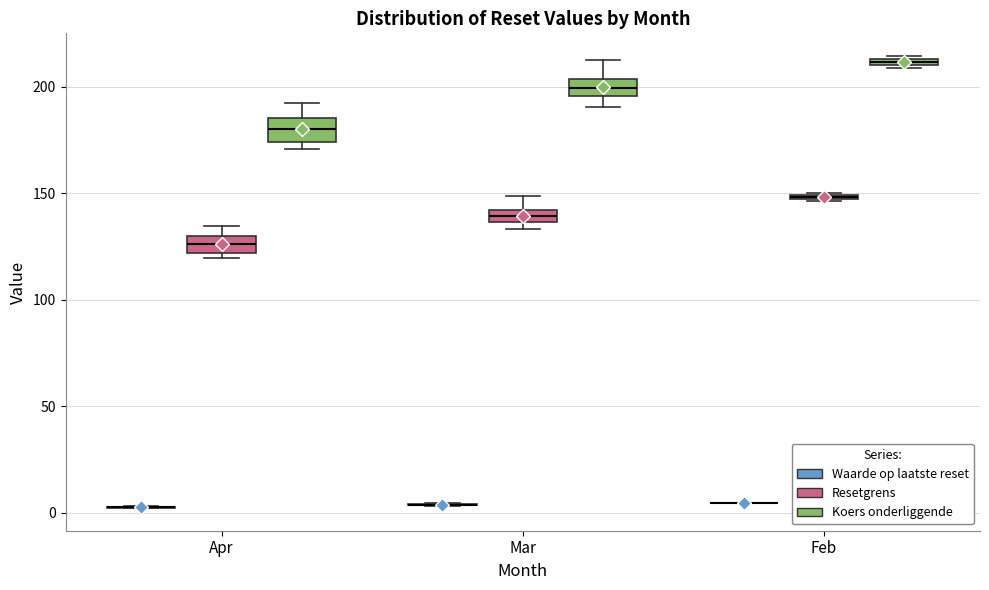

Where is the lower edge of the box for Feb (Koers onderliggende) on the y-axis? The values are not printed on the chart, so give them approximately, as read against the axis.

210